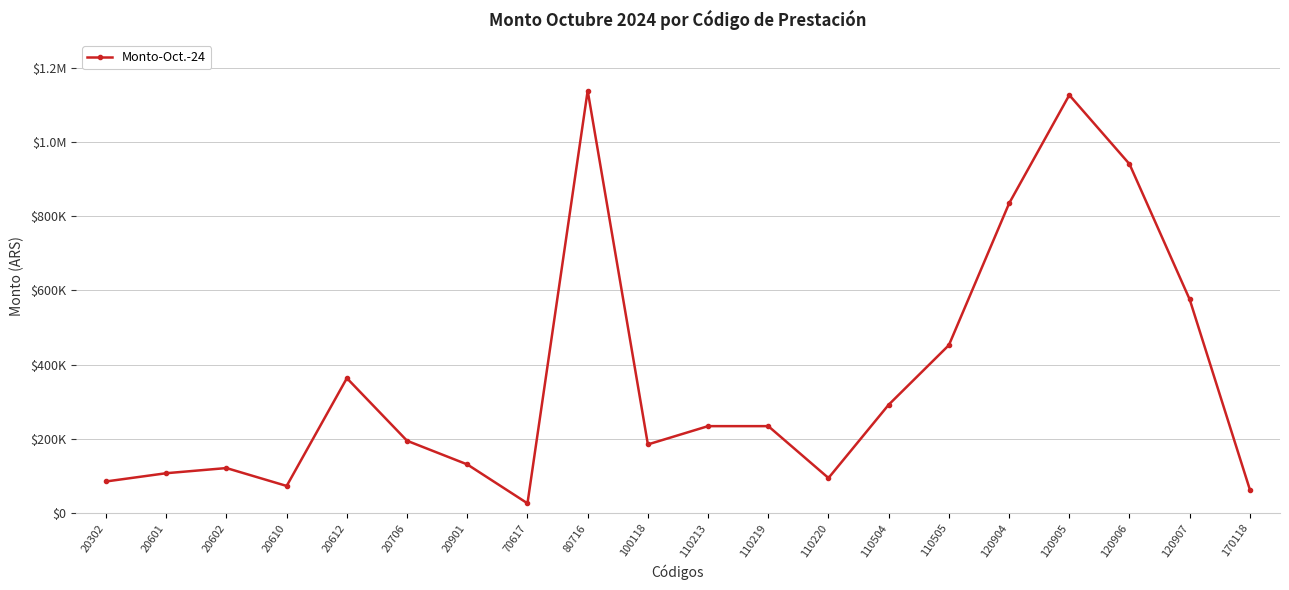

True or false: there are more than 1 points higher than both neighbors.

True